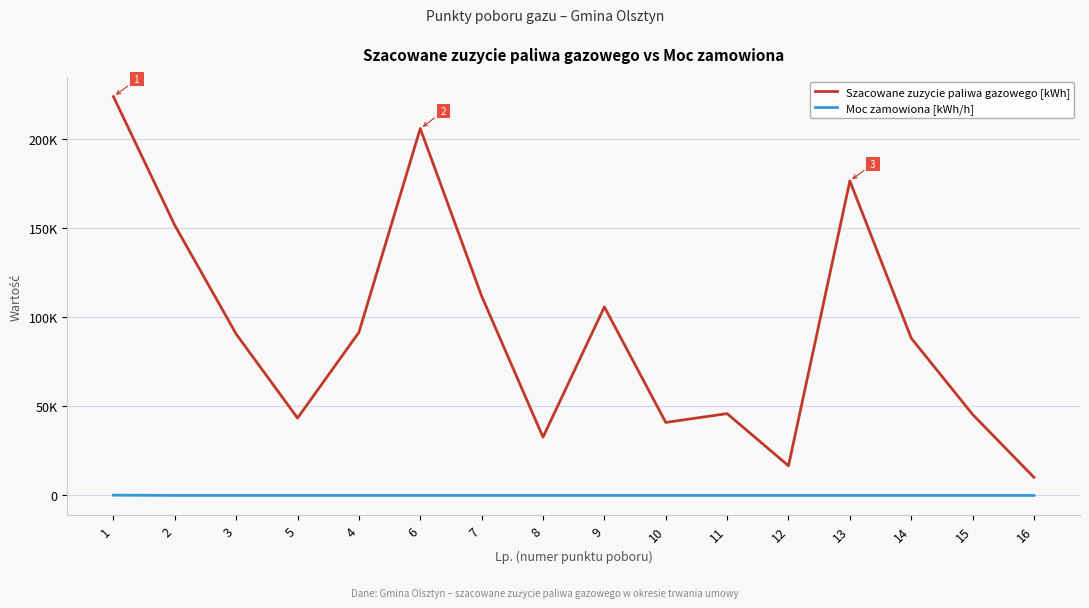

Read the Szacowane zuzycie paliwa gazowego [kWh] value at 5, to the nearest 100.

43400